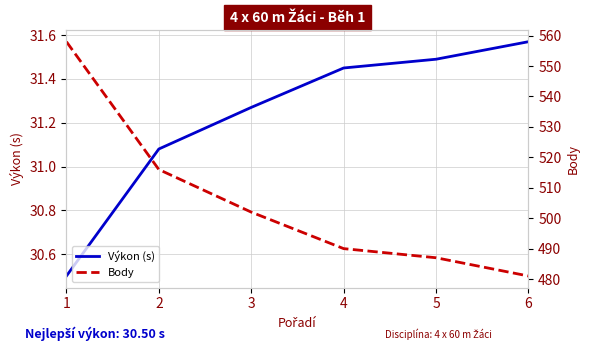

True or false: Body and Výkon (s) intersect in this chart.

False